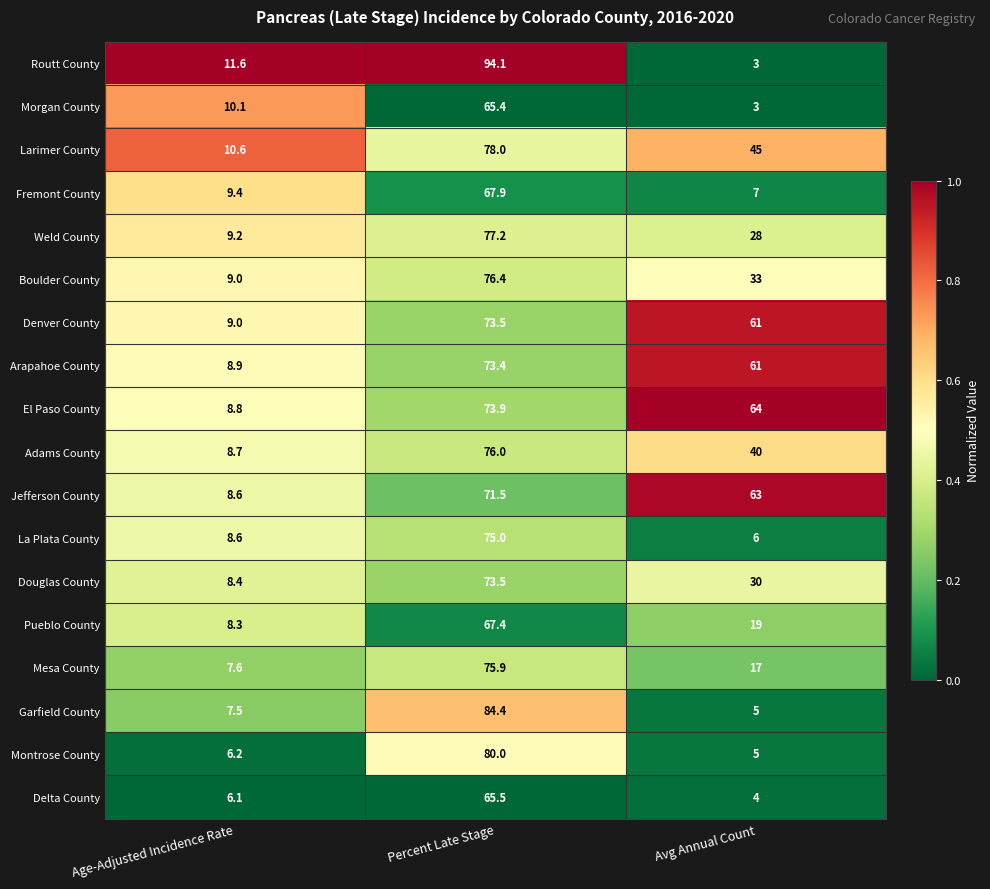

Rank the categories by Douglas County value from lowest to highest.

Age-Adjusted Incidence Rate, Avg Annual Count, Percent Late Stage